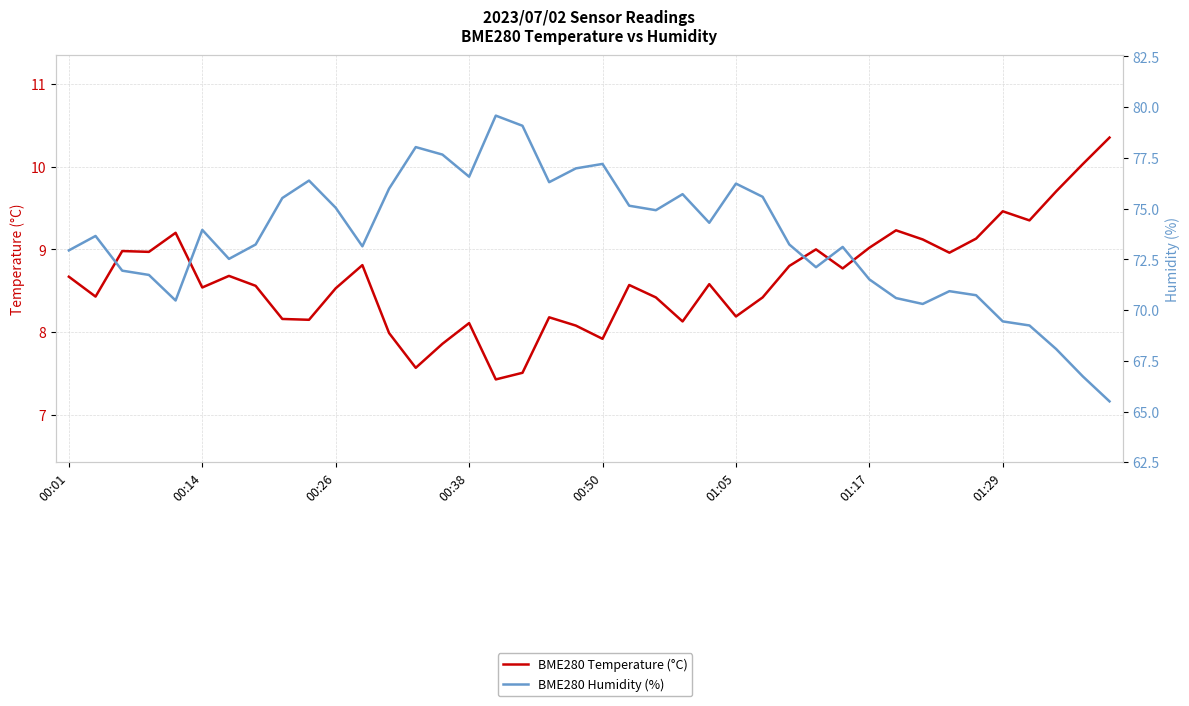

At which category is the sum across all series the highest?

16